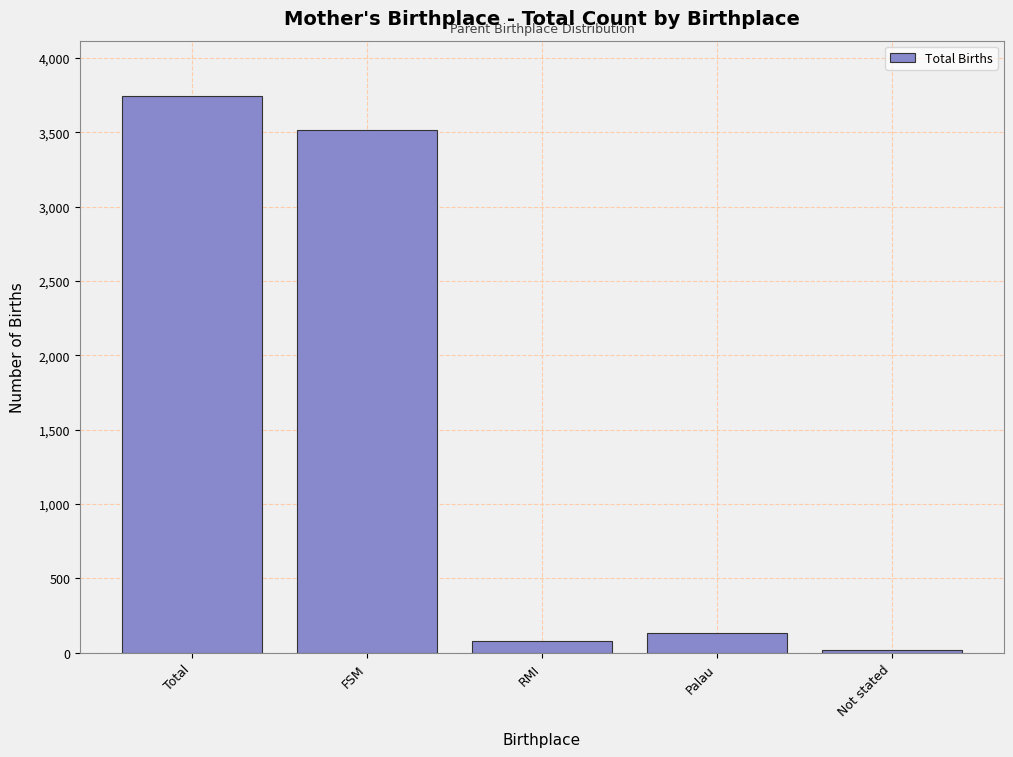

Reading left to right, what are all the values shown in this chart?

Total=3743	FSM=3515	RMI=76	Palau=133	Not stated=19